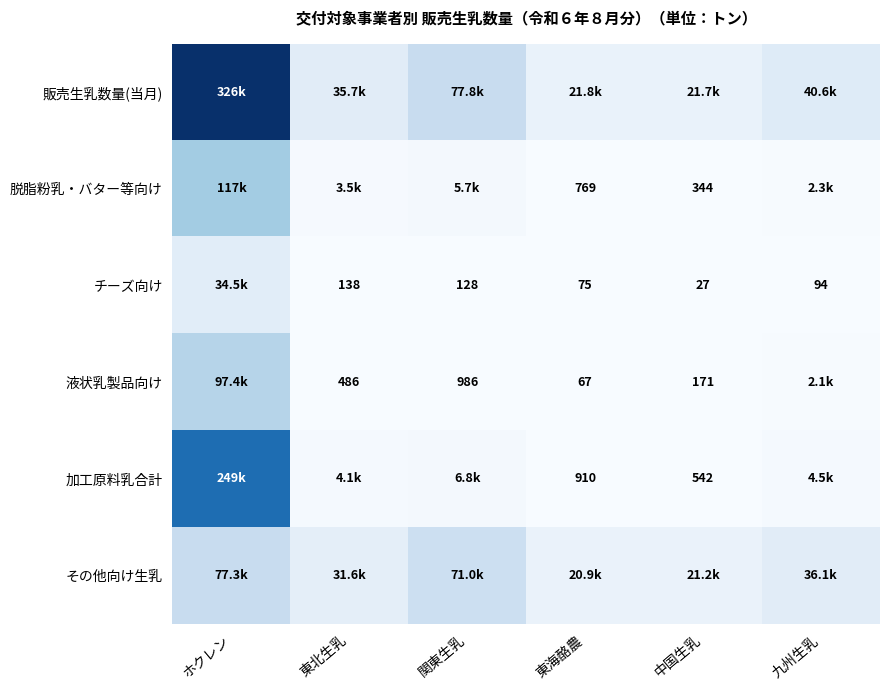

What is the difference between the チーズ向け values at 中国生乳 and 九州生乳?

67